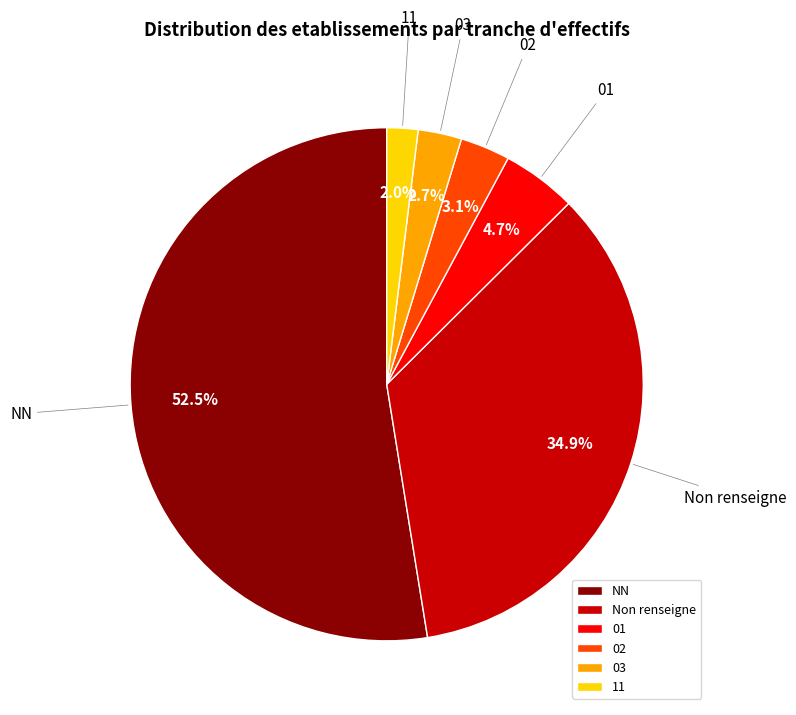

What is the smallest slice in the pie chart?

11